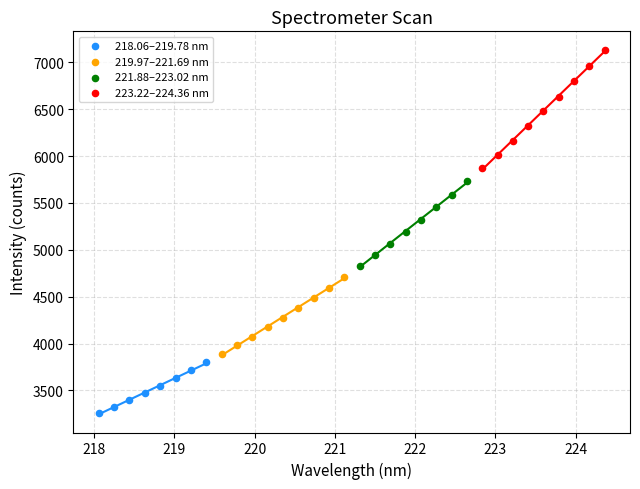

Which series reaches the maximum Y coordinate?

223.22–224.36 nm